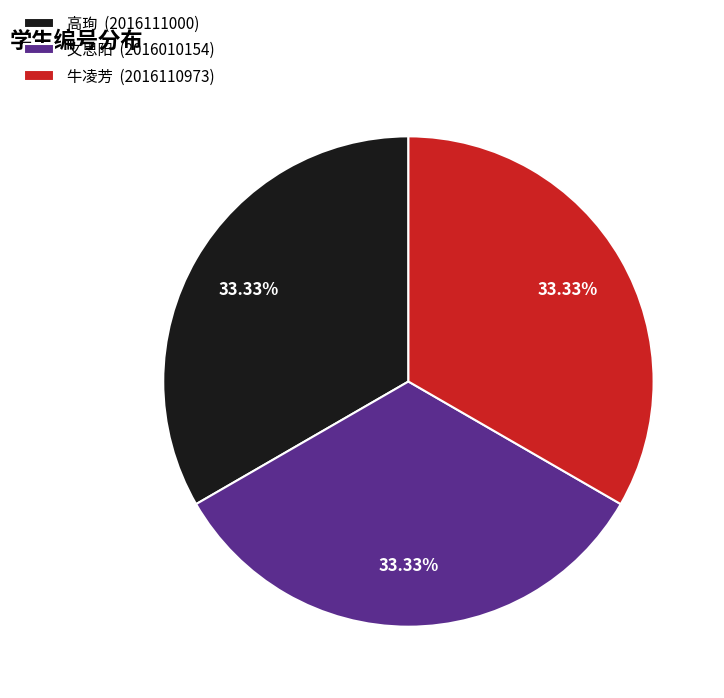

Approximately how many times larger is the value at 高珣 (2016111000) compared to 牛凌芳 (2016110973)?

1.0